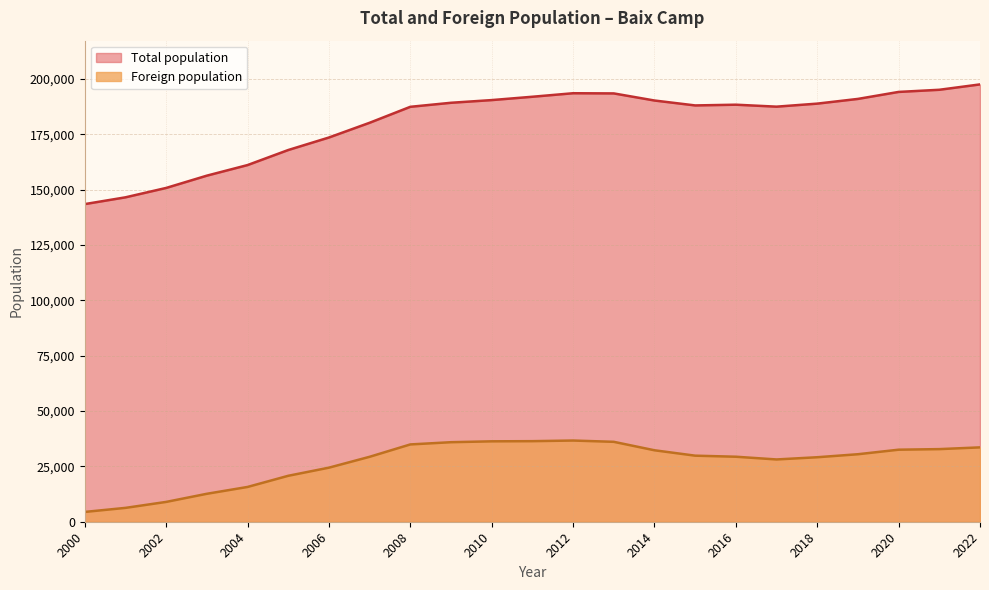

At how many categories does at least one series exceed 171139?

17